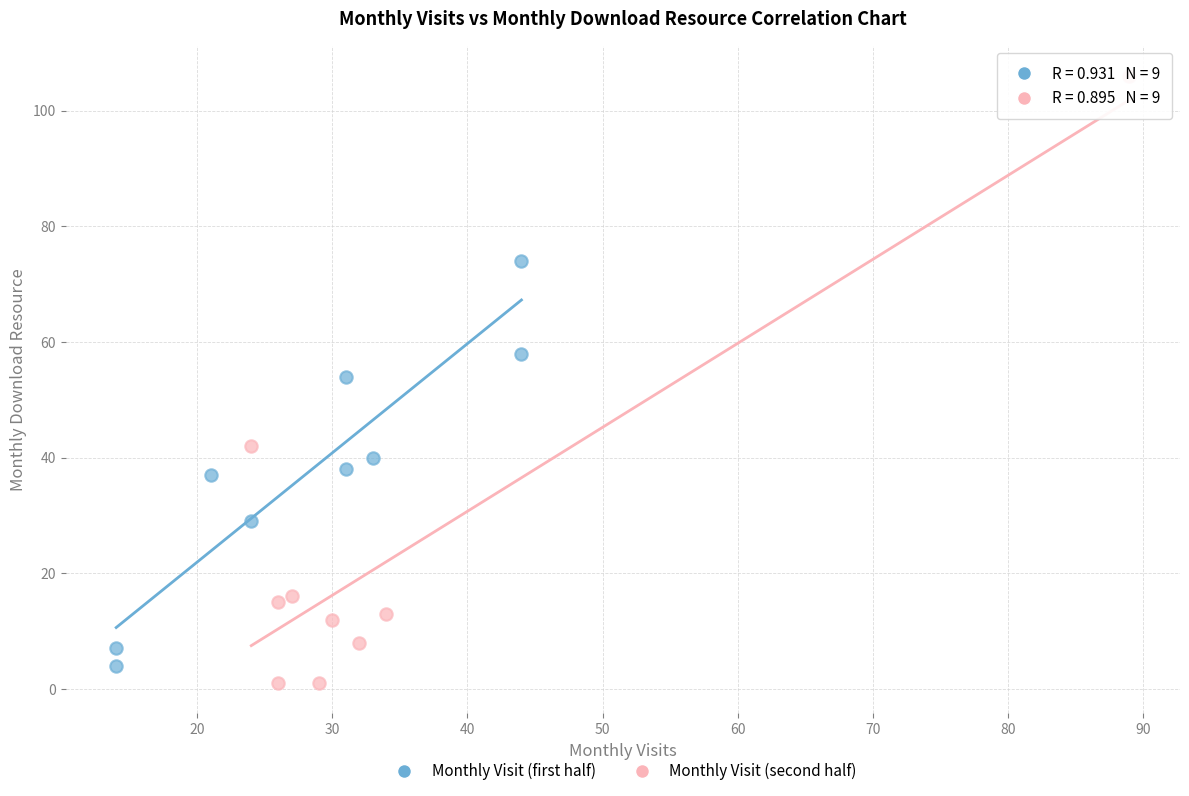

Which series reaches the maximum Y coordinate?

Monthly Visit (second half)